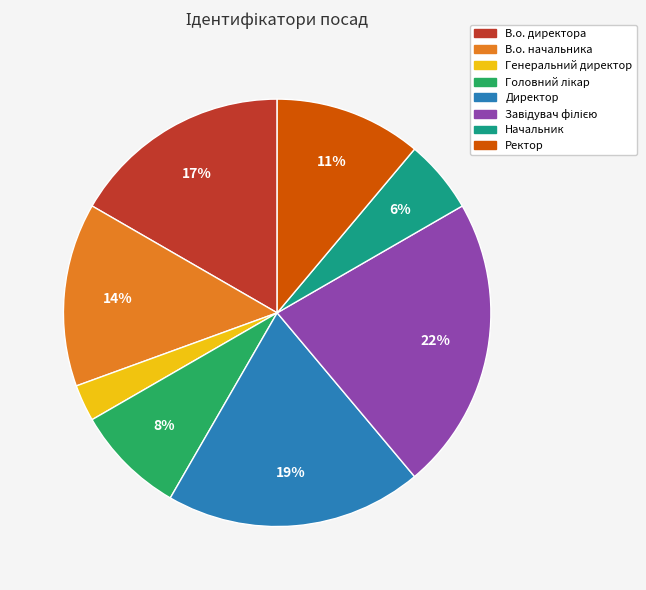

The Директор slice represents 19% of the pie. True or false?

True